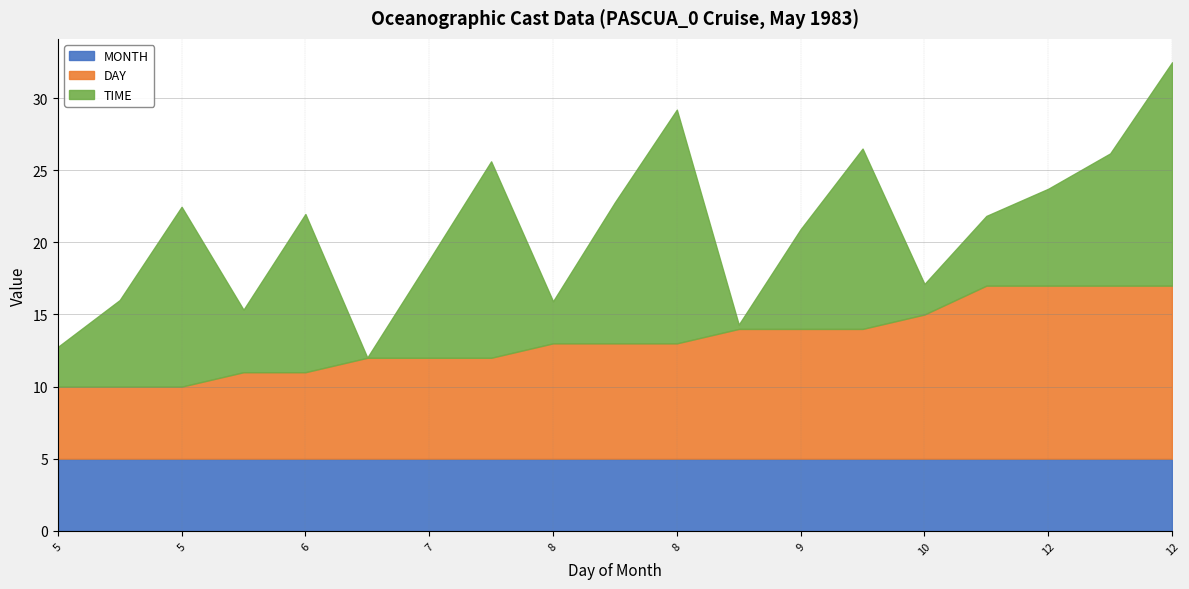

What is the value of the DAY point at the 2nd from the left?

5.0